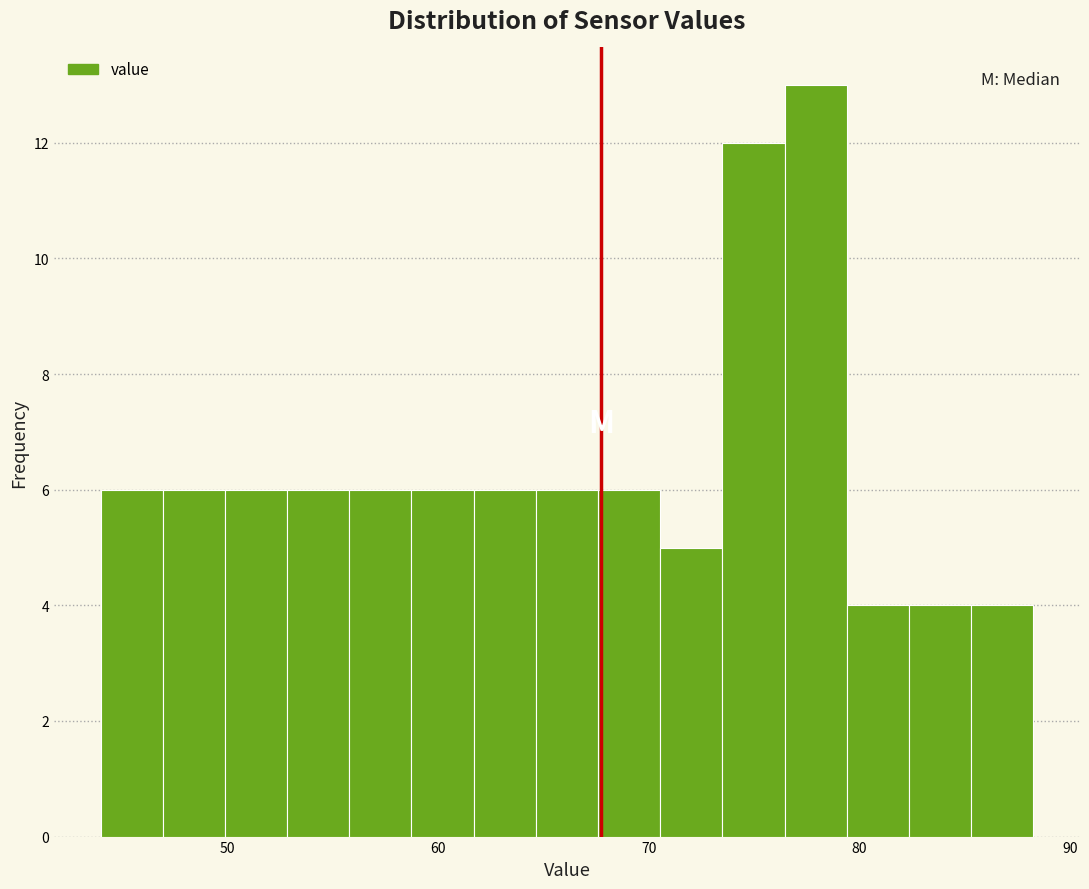

Around what value on the x-axis is the tallest bar? Give the approximate position of its centre, as read against the axis.

78